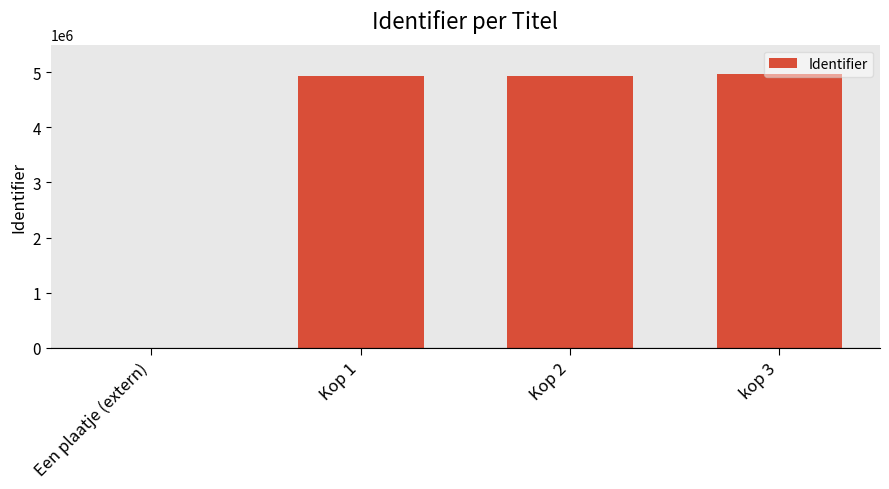

What is the change in value from Een plaatje (extern) to Kop 2?

+4933684